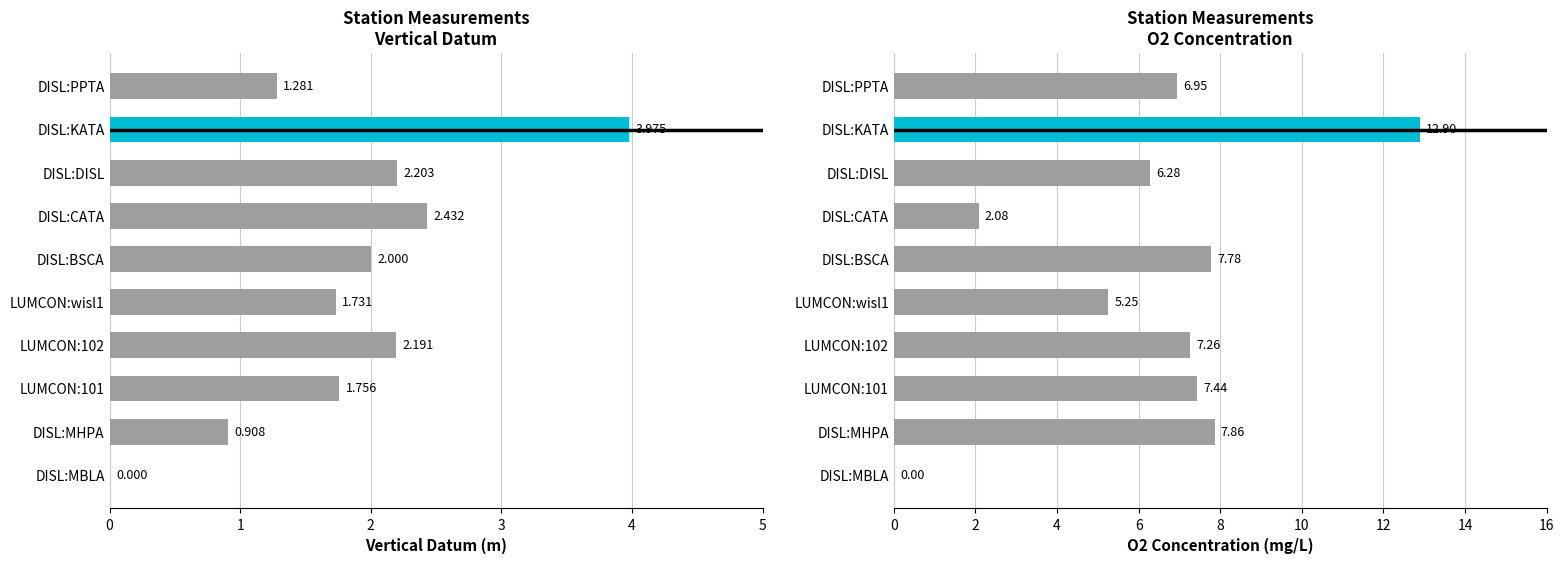

At how many categories does at least one series exceed 2?

9